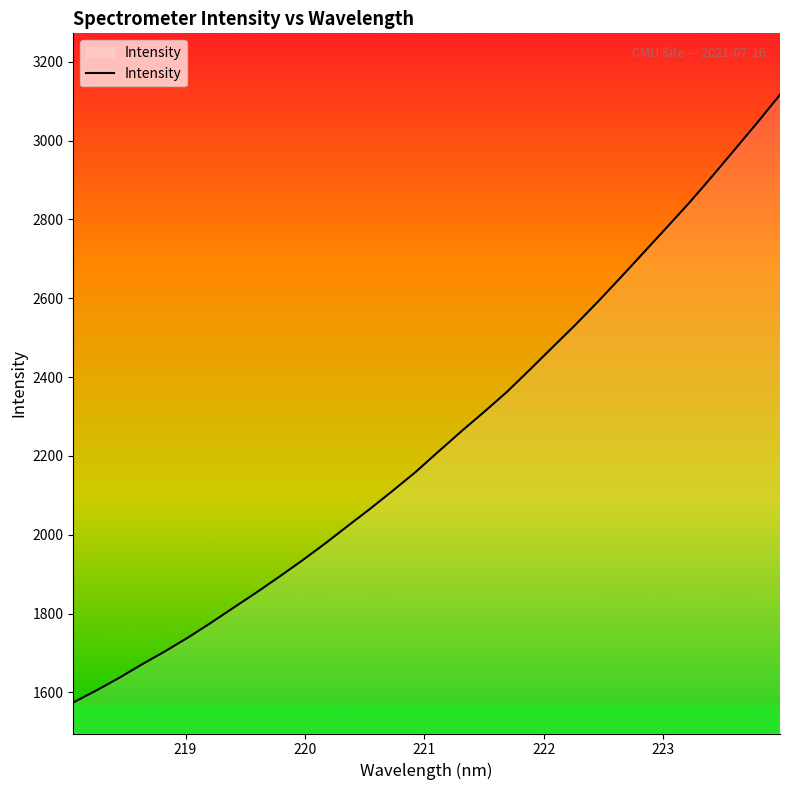

What is the minimum value shown in the chart?

1574.5